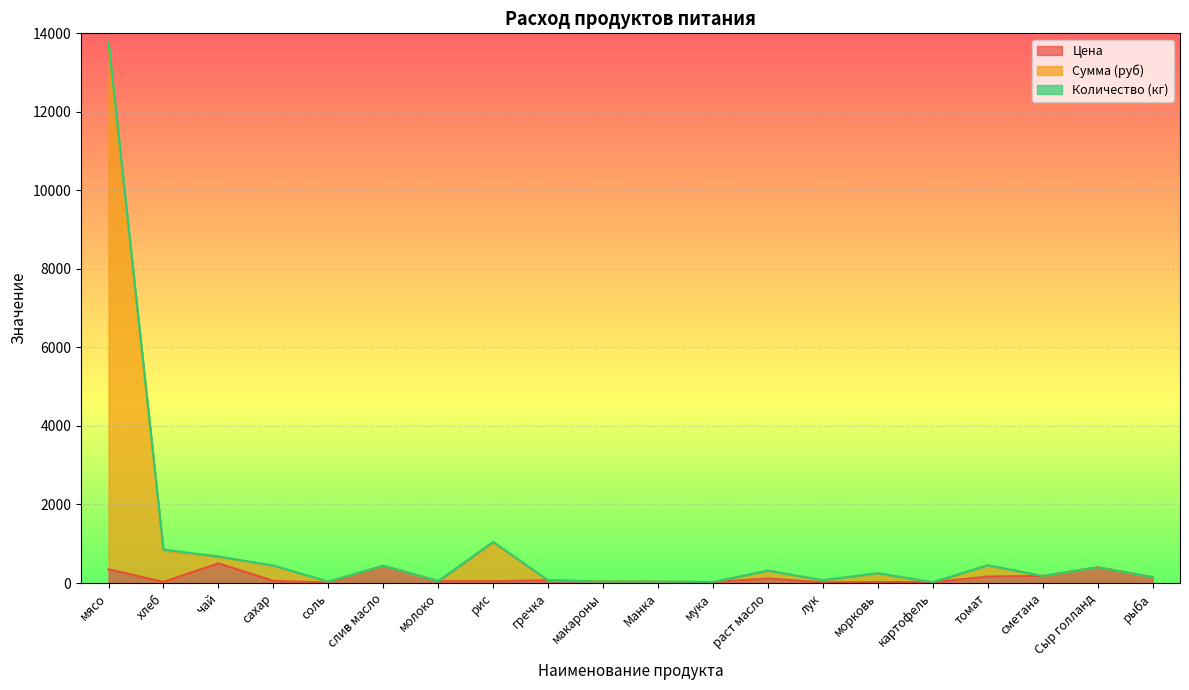

Is the value of Цена at картофель greater than the value of Сумма (руб) at слив масло?

No